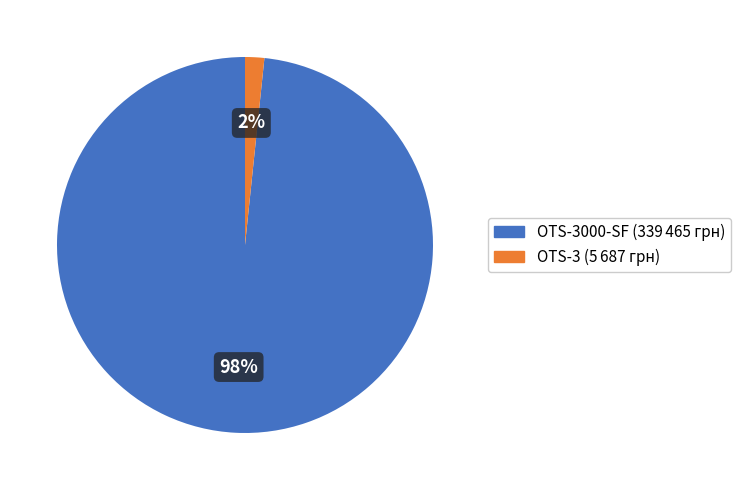

To the nearest percent, what is the average slice percentage?

50%